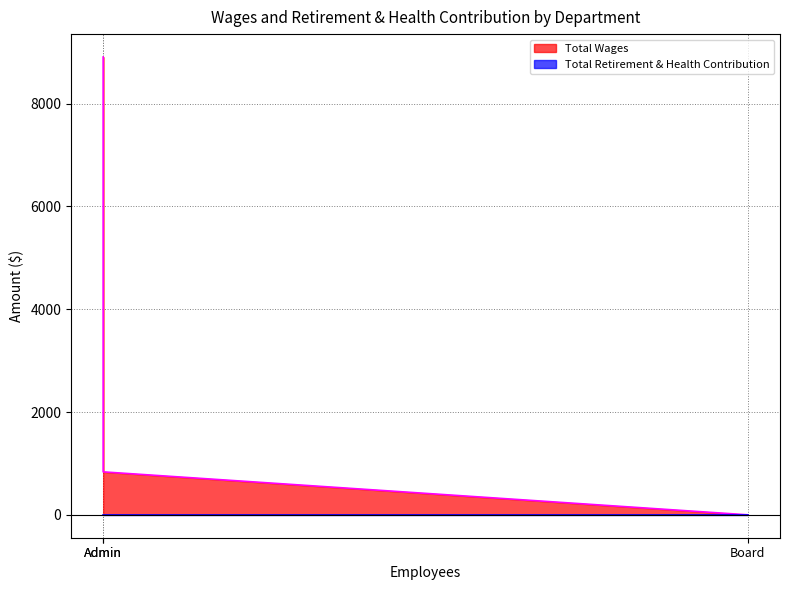

True or false: the data shows -4770 at Board.

False